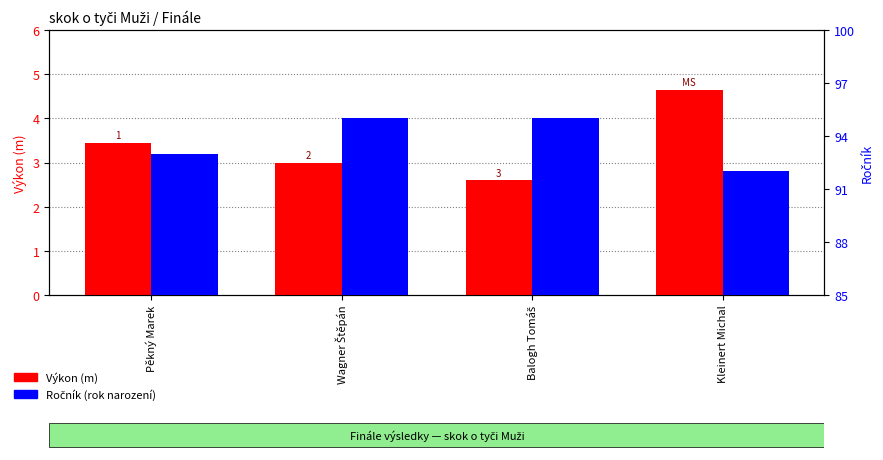

Count the number of data series in this chart.

2